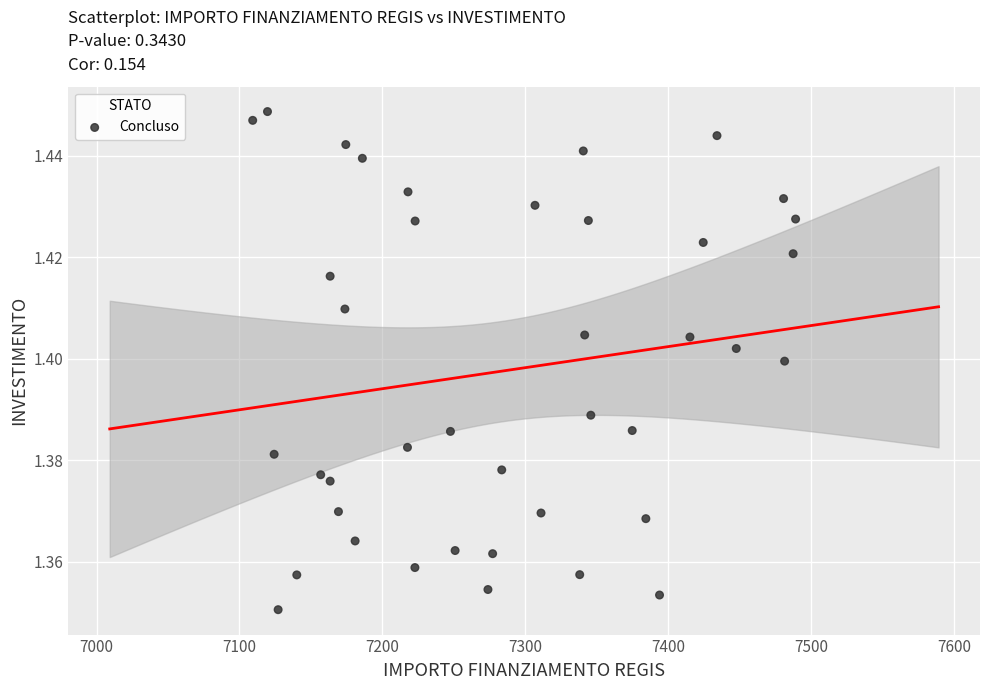

What is the range of X values (max minus min)?

379.7